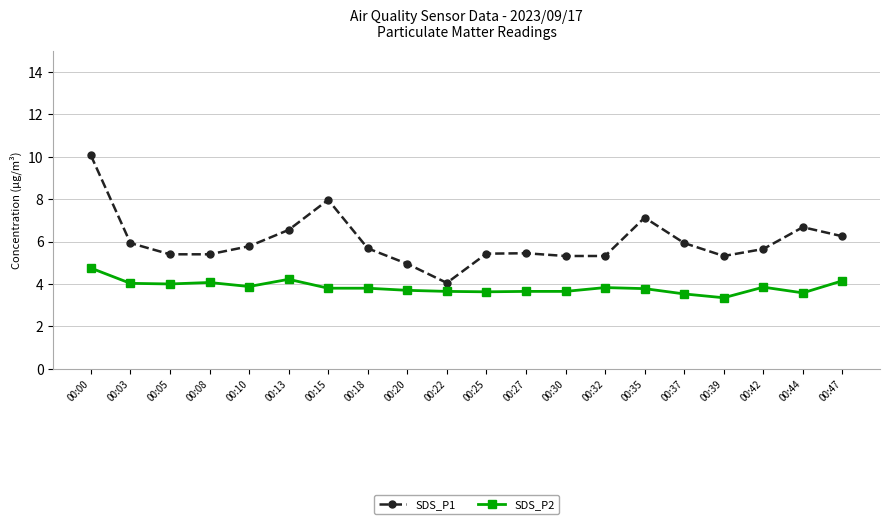

What is the average value of the SDS_P2 series?

3.8